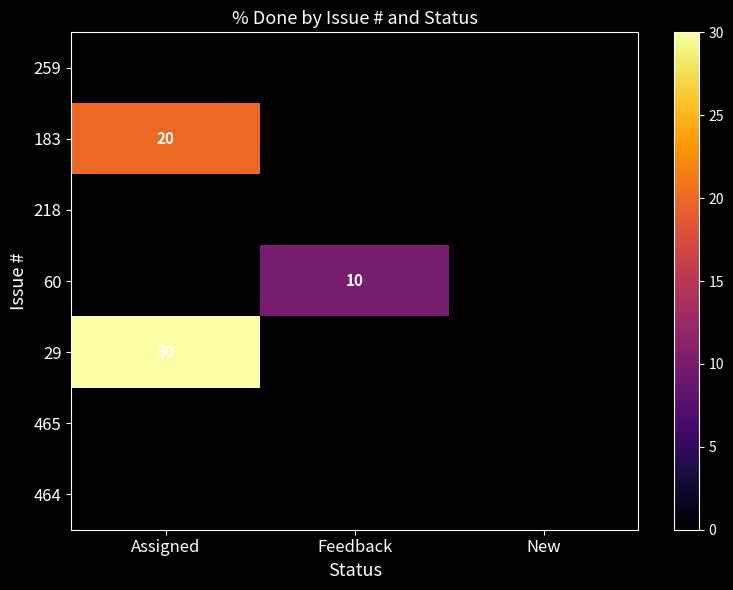

The 259 series shows 0 at New. True or false?

True